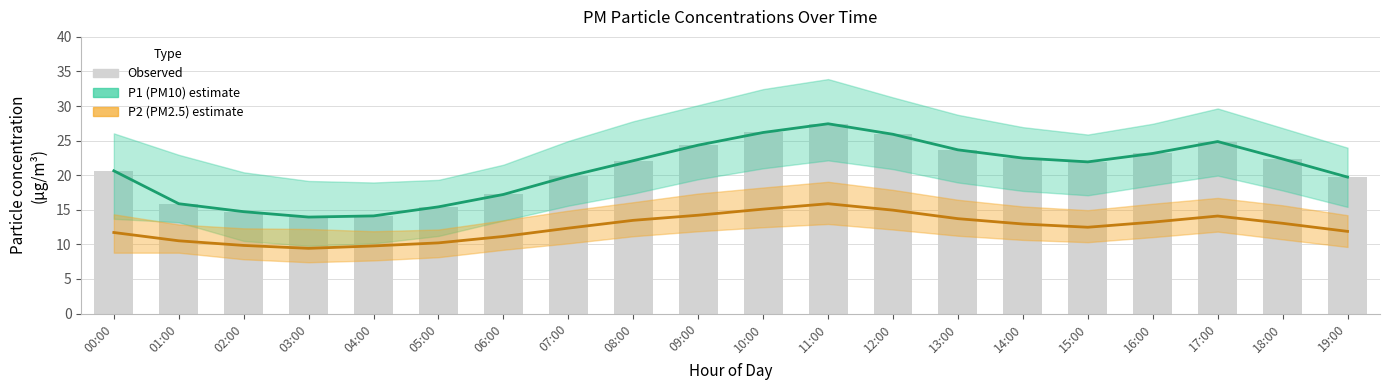

What is the smallest value displayed?

9.4